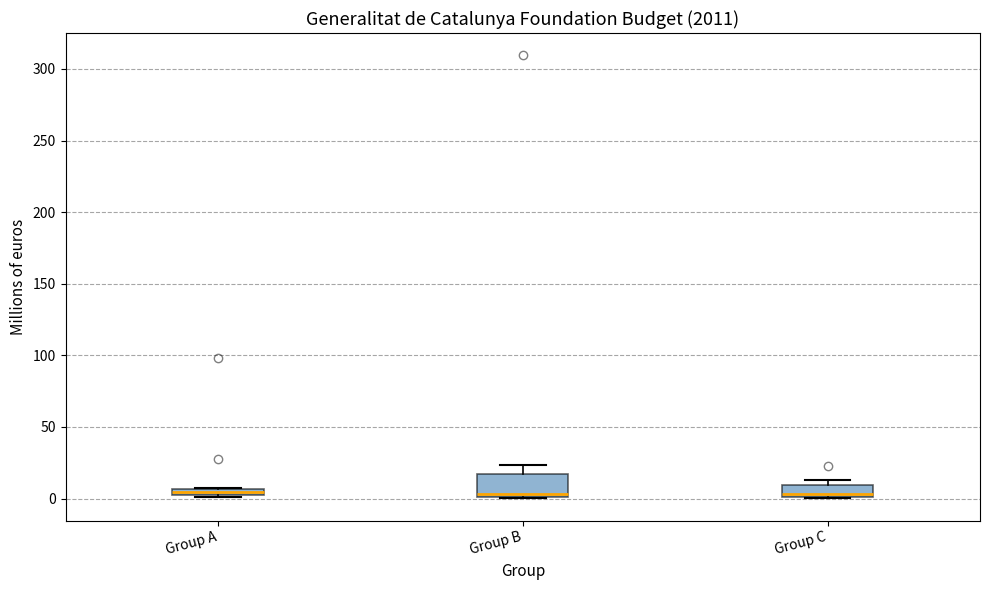

Where is the lower edge of the box for Group C on the y-axis? The values are not printed on the chart, so give them approximately, as read against the axis.

0